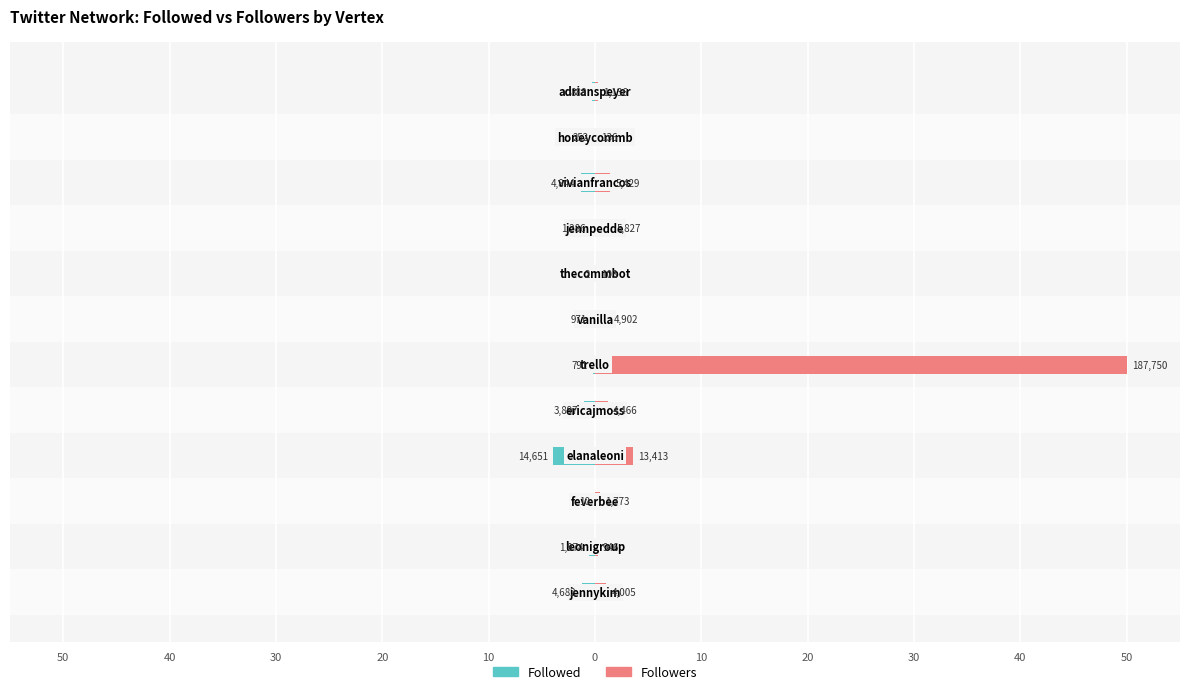

What are all the series names shown in the legend?

Followed, Followers